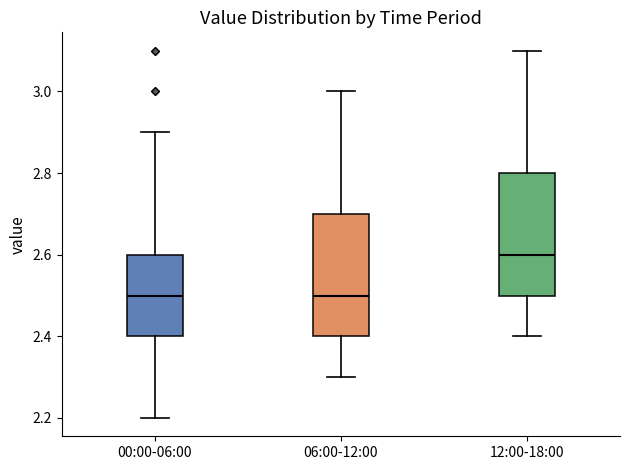

Reading left to right, transcribe this box plot: for each box, give where its median line is, the range the box spans, and where its two whiskers end, as read against the y-axis. The values are not printed on the chart, so give them approximately, as read against the axis.

00:00-06:00: median 2.5, box 2.4 to 2.6, whiskers 2.2 to 2.9
06:00-12:00: median 2.5, box 2.4 to 2.7, whiskers 2.3 to 3.0
12:00-18:00: median 2.6, box 2.5 to 2.8, whiskers 2.4 to 3.1